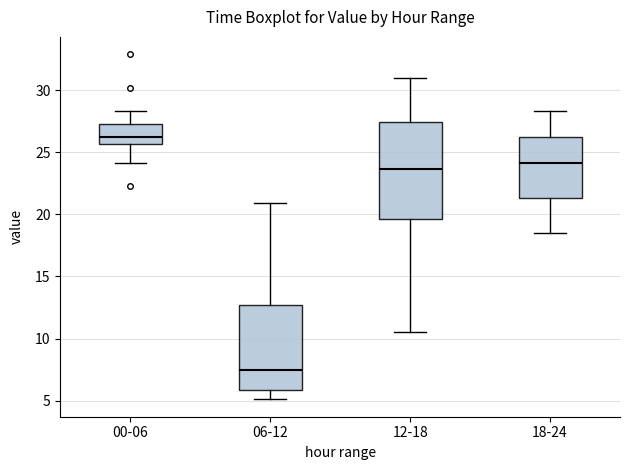

Which box is the tallest, from its lower edge to its upper edge?

12-18